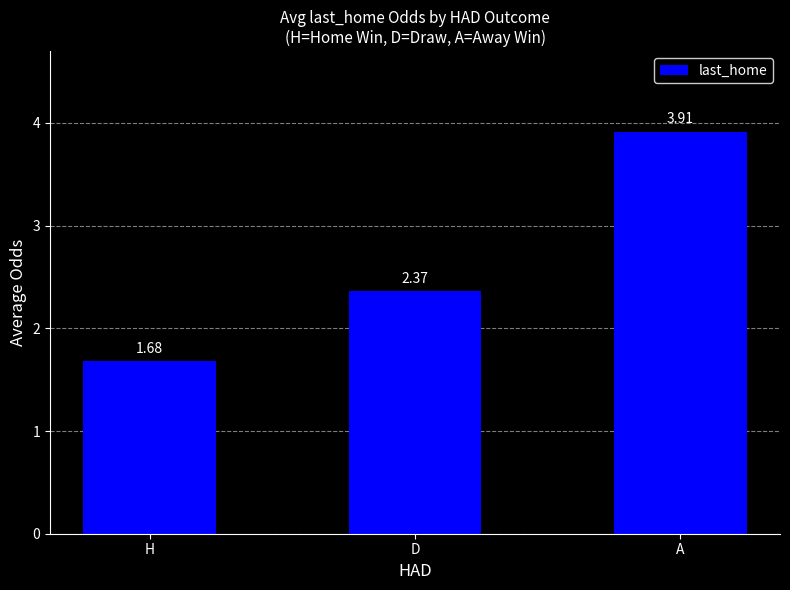

Approximately how many times larger is the value at D compared to H?

1.4